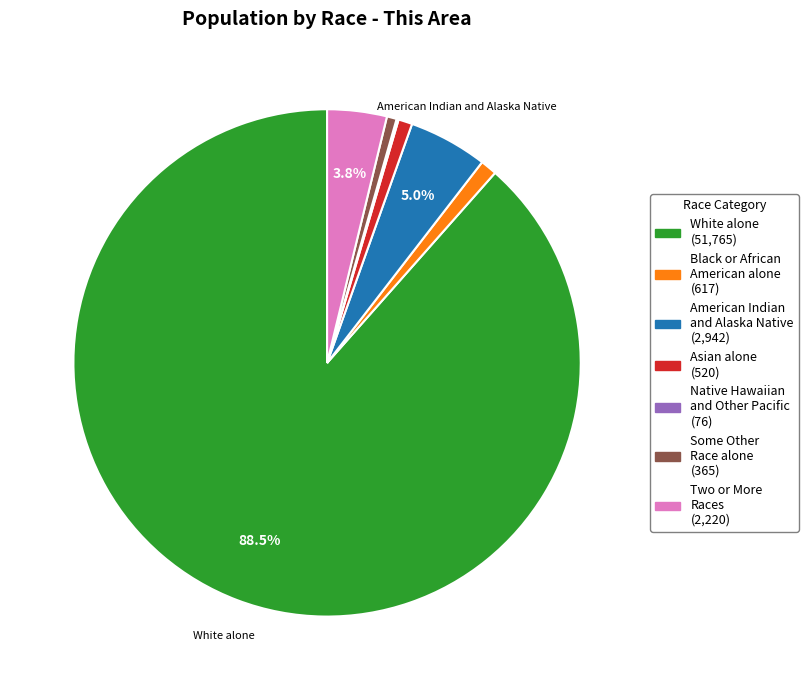

Does any single category account for the majority?

Yes